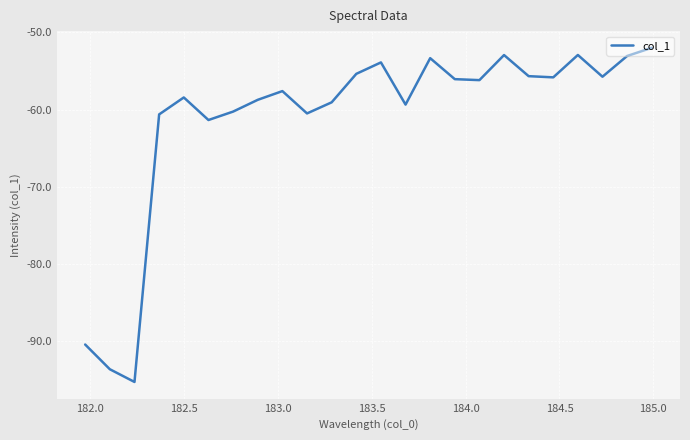

What is the minimum value shown in the chart?

-95.3